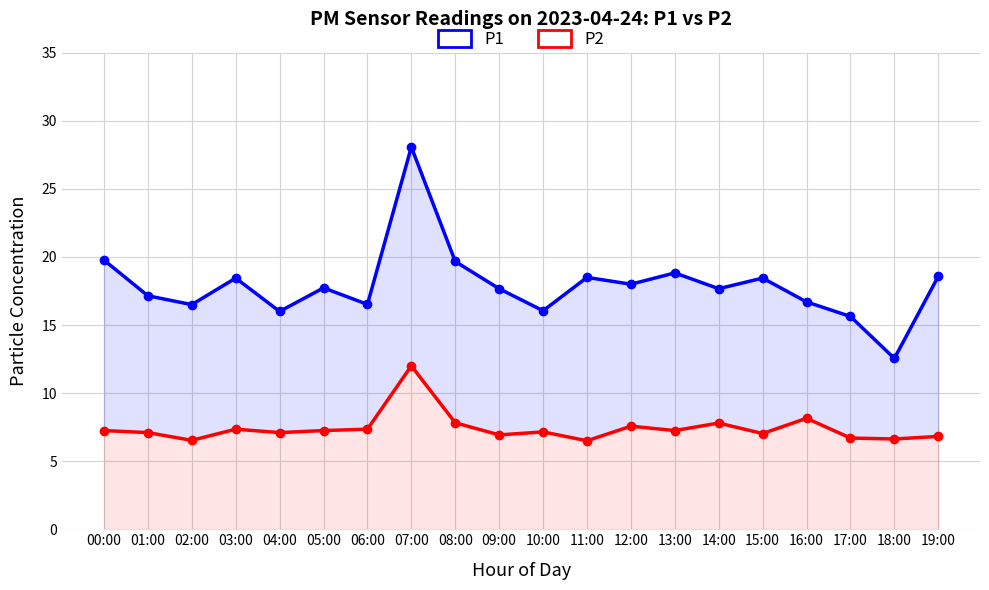

Count the number of categories in the chart.

20